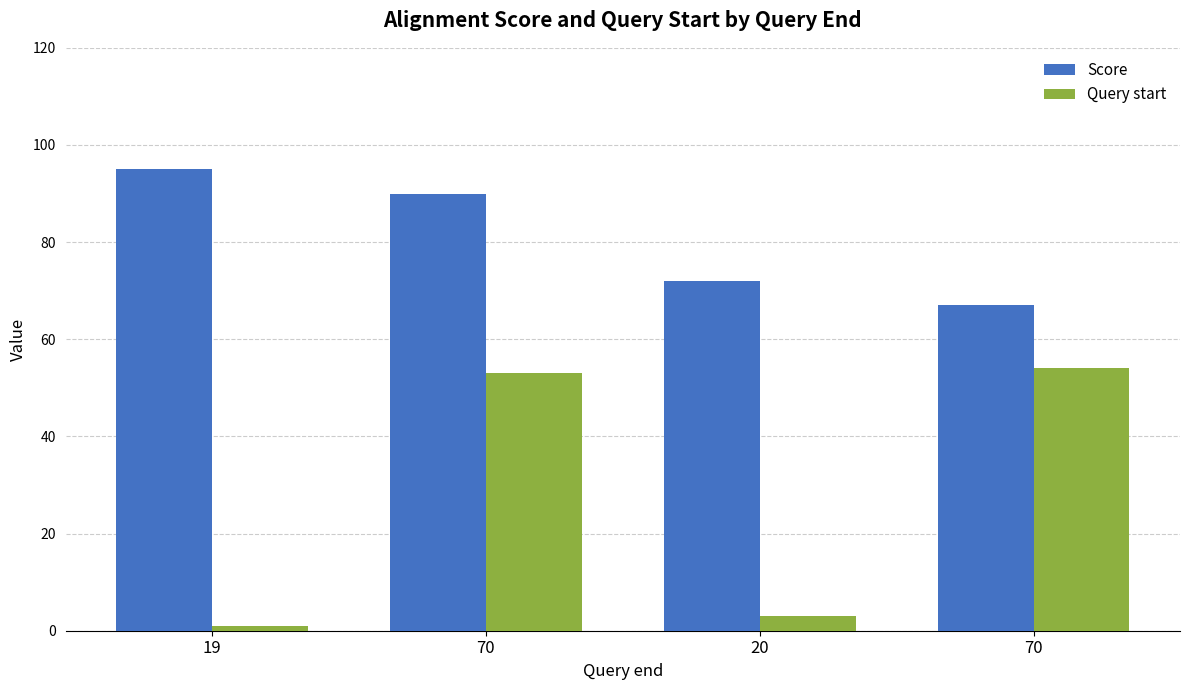

Which series changed the most between 19 and 70?

Query start